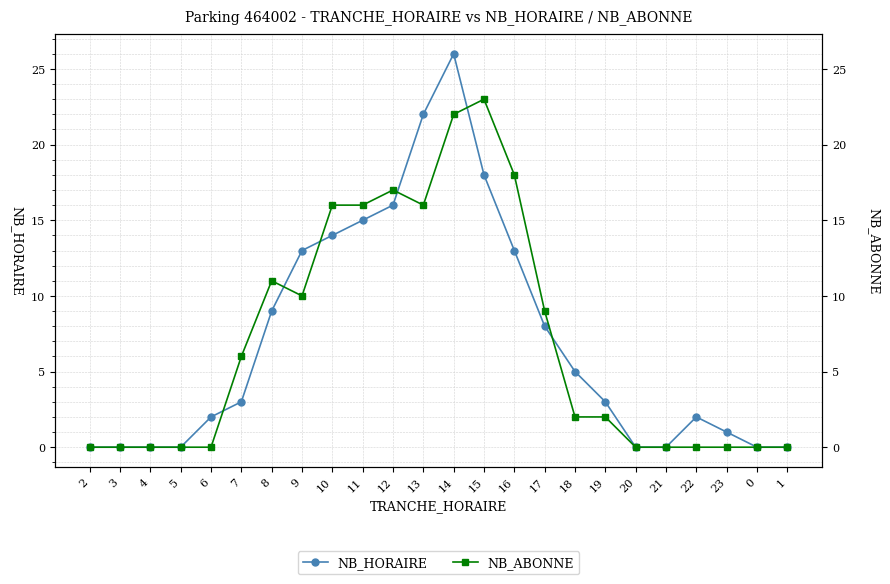

Between 18 and 0, which series saw the biggest shift?

NB_HORAIRE